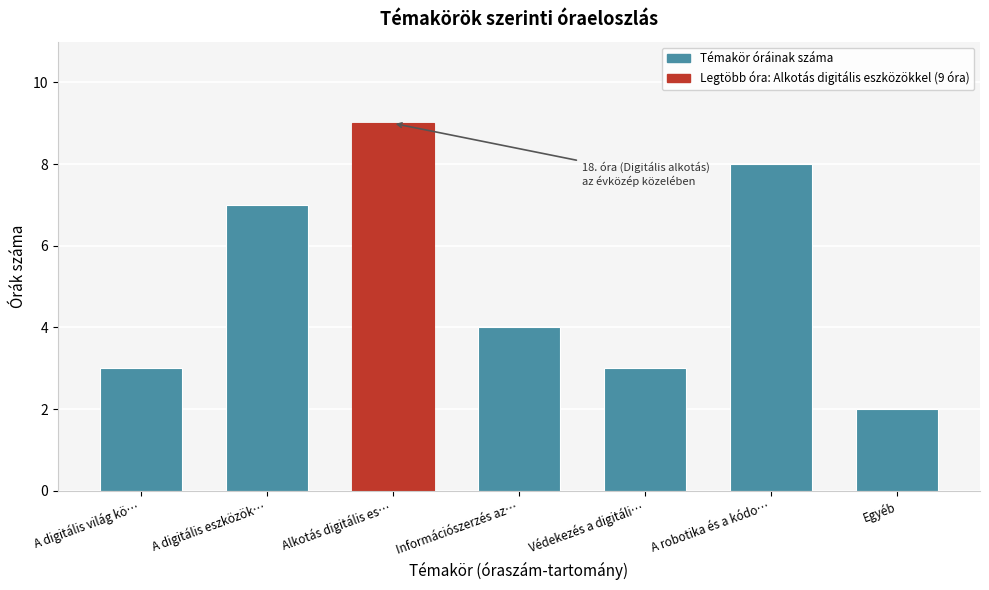

Reading right to left, what are all the values shown in this chart?

Egyéb=2	A robotika és a kódo…=8	Védekezés a digitáli…=3	Információszerzés az…=4	Alkotás digitális es…=9	A digitális eszközök…=7	A digitális világ kö…=3